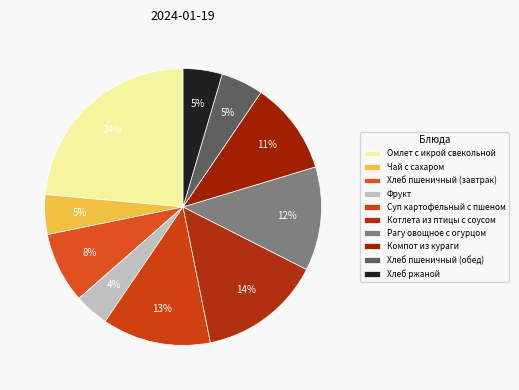

What percentage is the Чай с сахаром slice, to the nearest percent?

5%